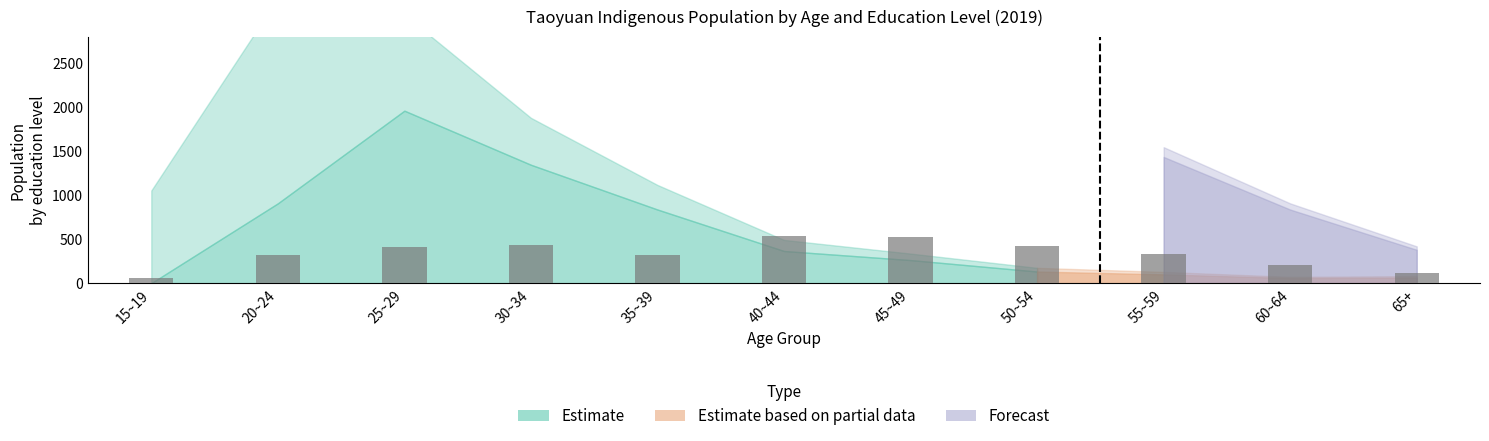

What is the label of the 4th bar from the left?

30~34